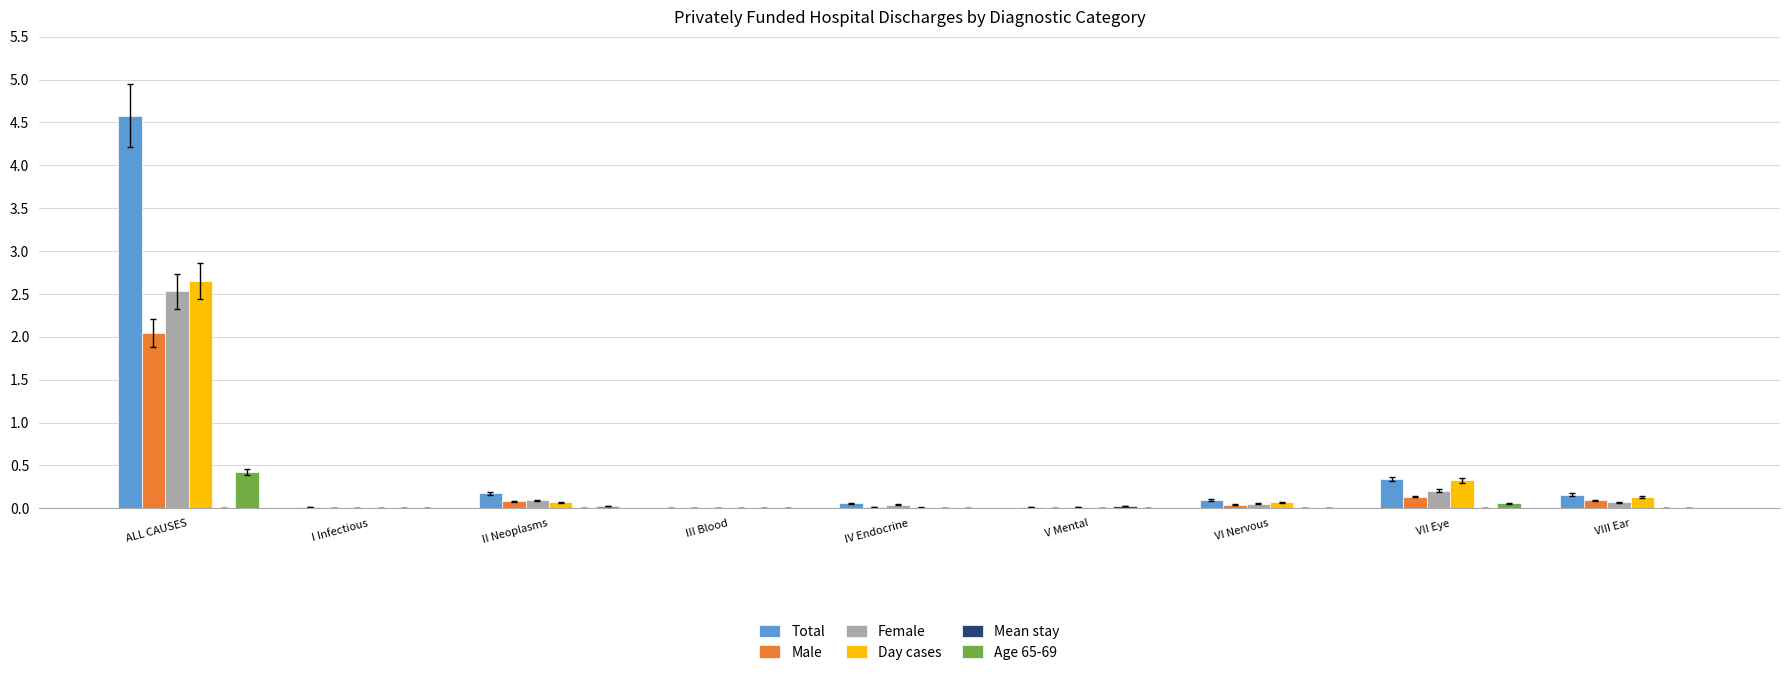

Which series changed the most between ALL CAUSES and IV Endocrine?

Total